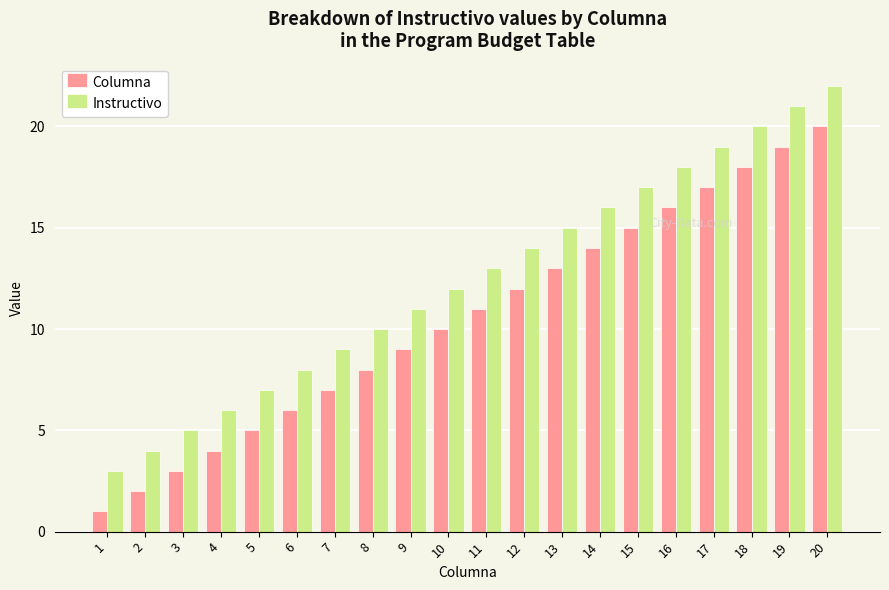

At which label does Instructivo reach its minimum?

1